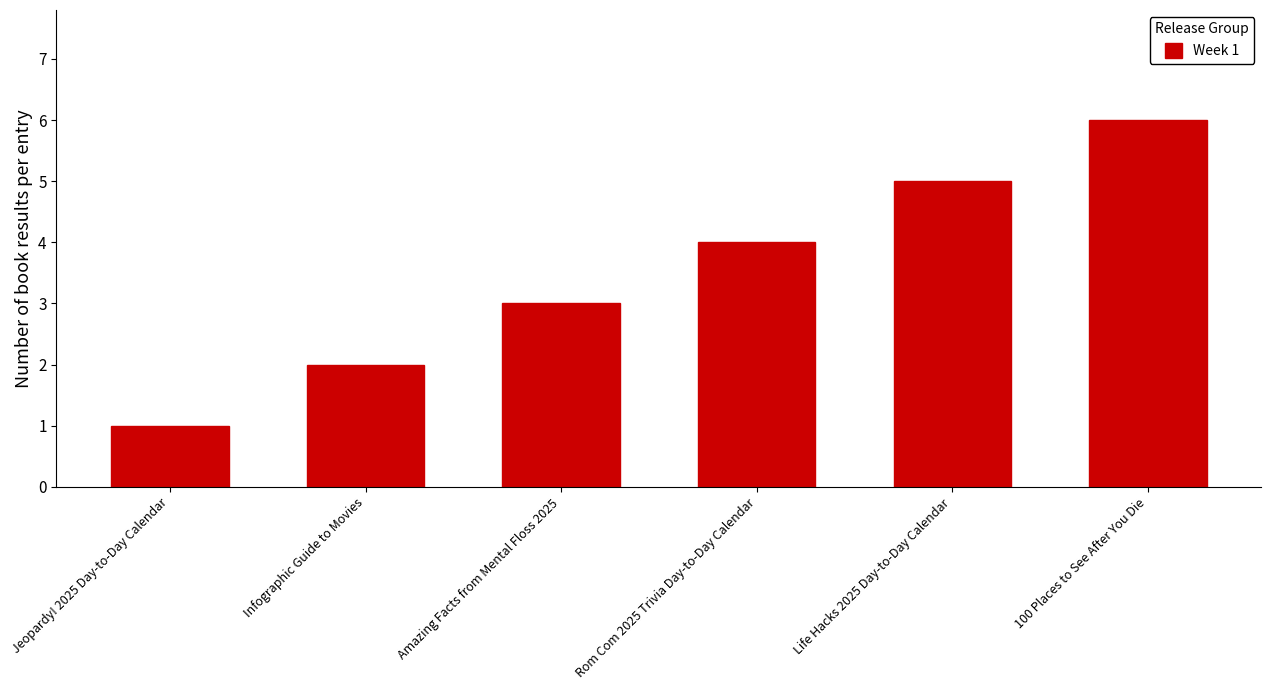

Are the bars grouped side by side (vs. stacked)?

No